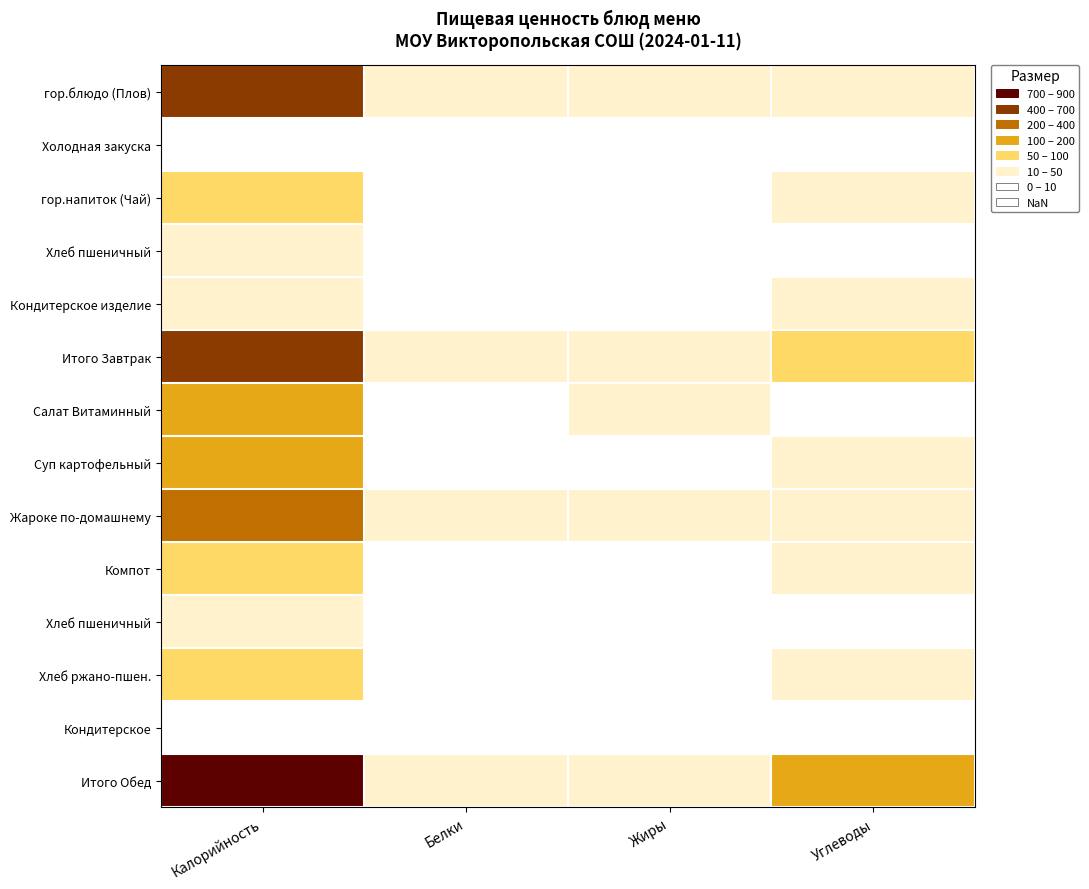

How many data points does each series have?

4